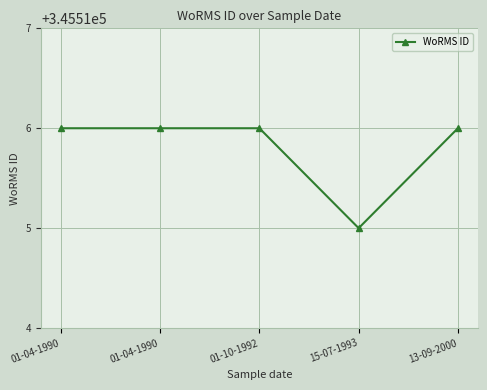

Does the chart have visible grid lines?

Yes